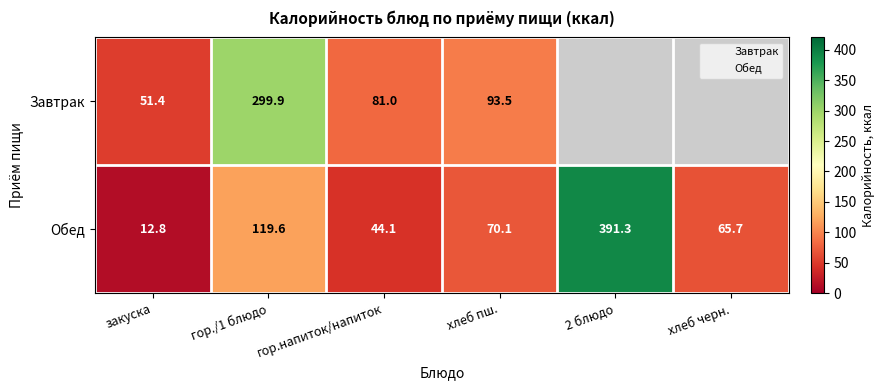

What is the sum of the Завтрак values at гор./1 блюдо and хлеб пш.?

393.4